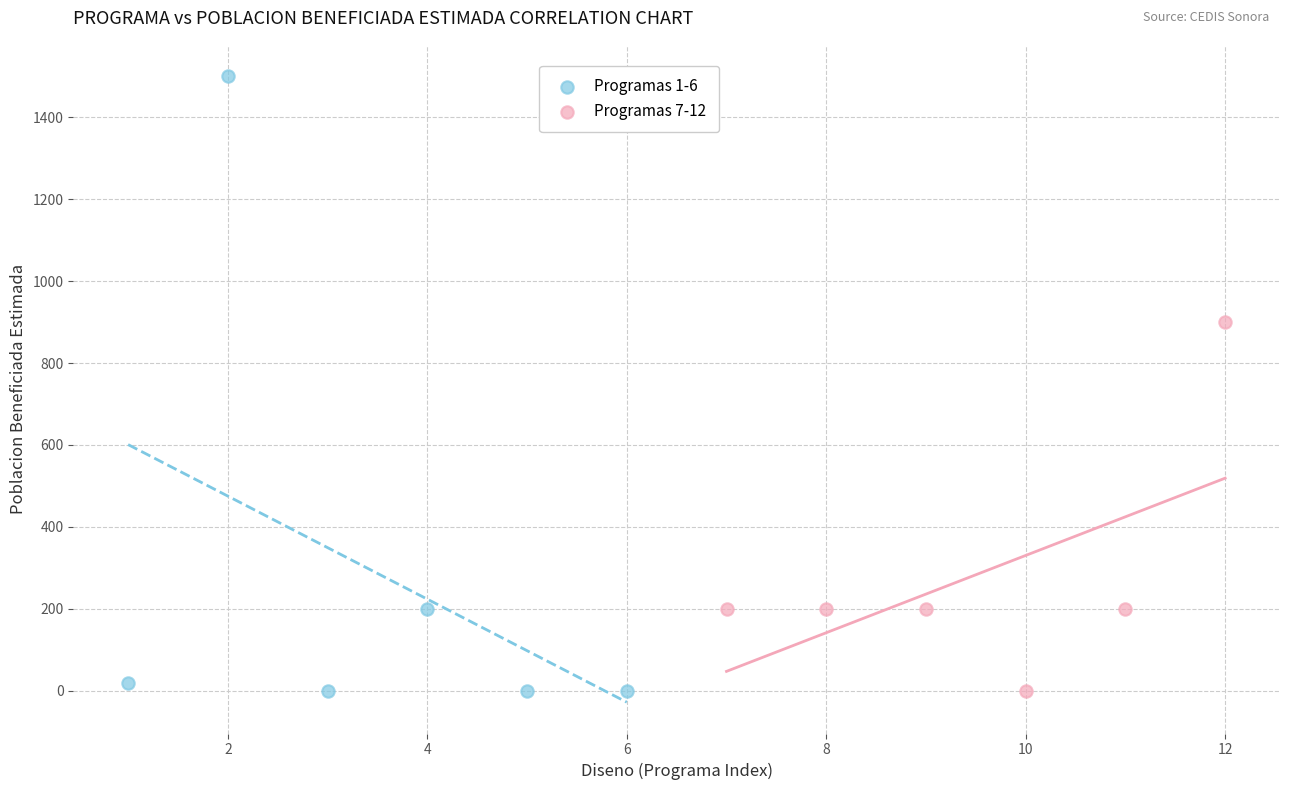

What are all the series names shown in the legend?

Programas 1-6, Programas 7-12